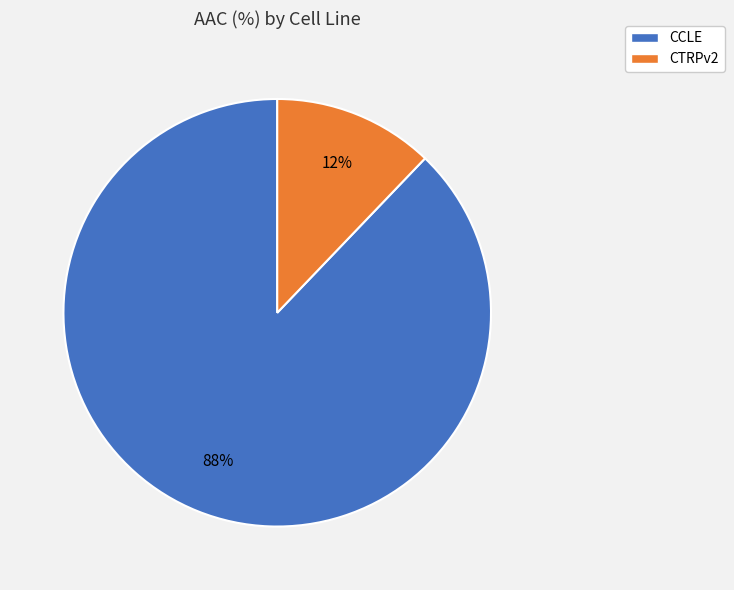

Which has a higher value, CTRPv2 or CCLE?

CCLE